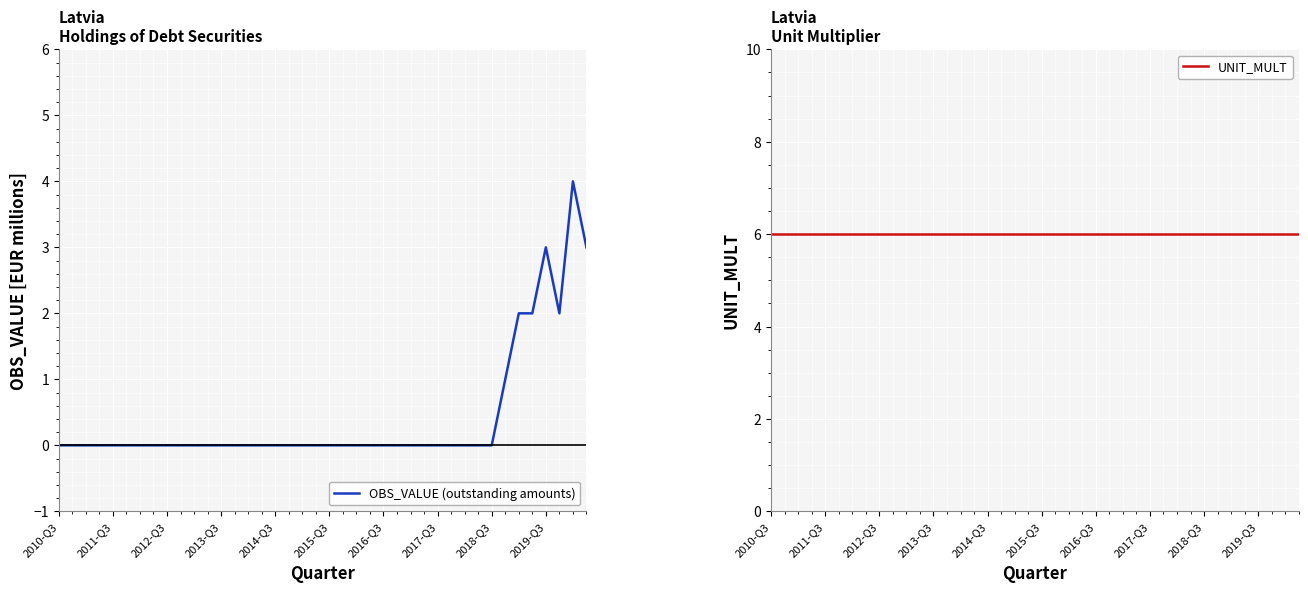

Is it true that OBS_VALUE (outstanding amounts) equals -2 at 2014-Q3?

False